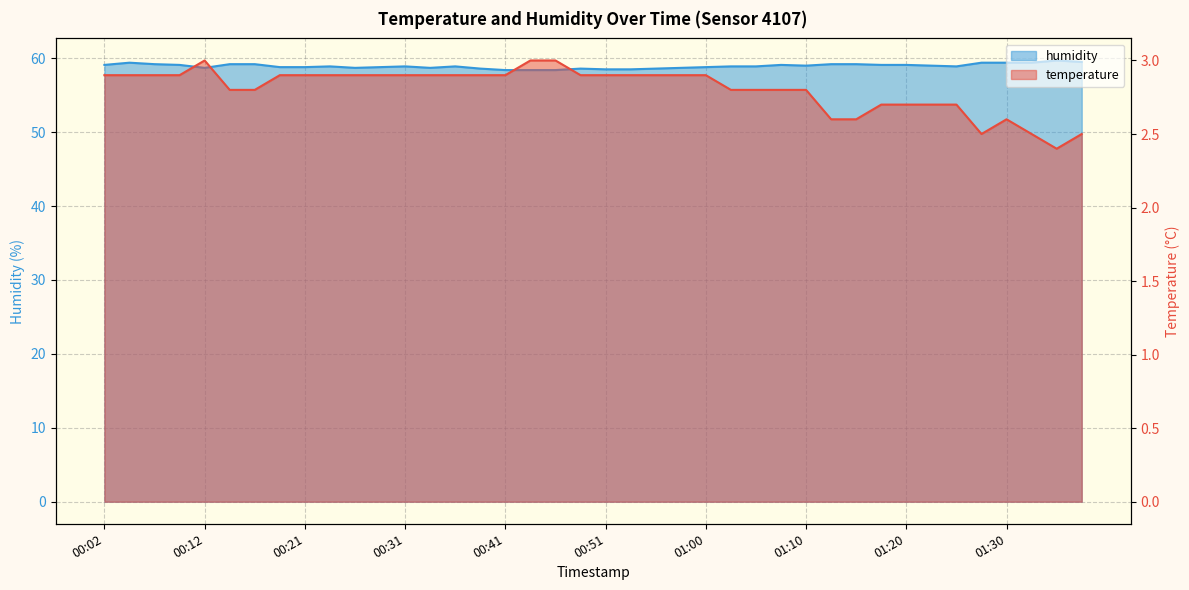

What position from the right is 01:13?

11